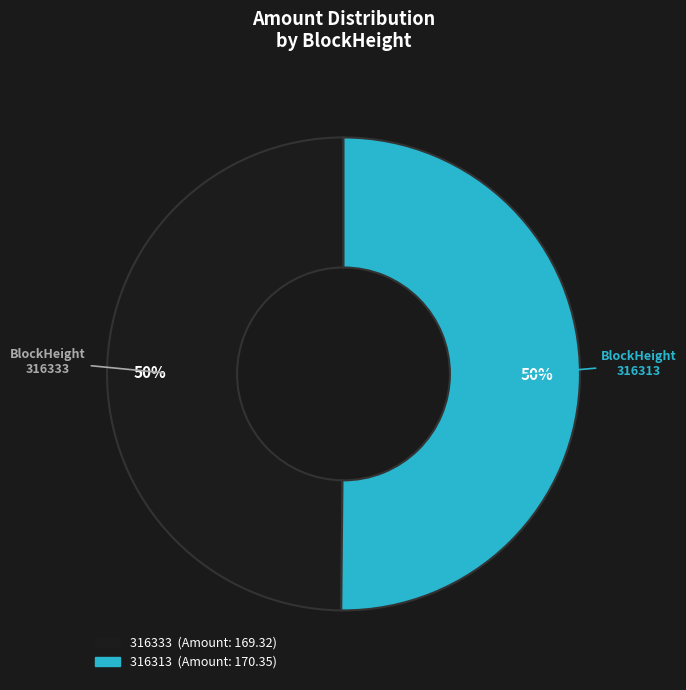

Approximately how many times larger is the value at 316333 compared to 316313?

1.0